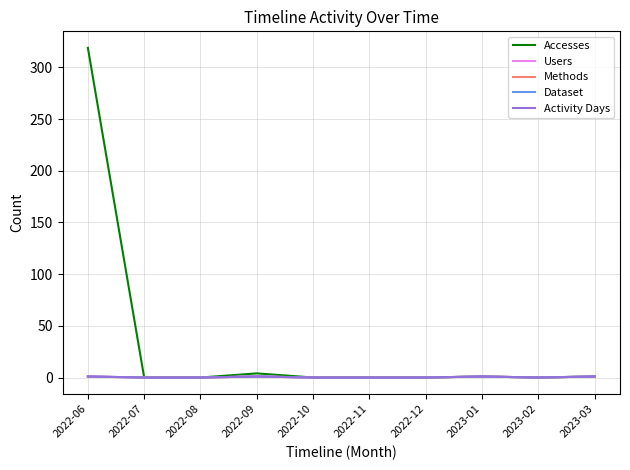

At how many categories does at least one series exceed 133?

1